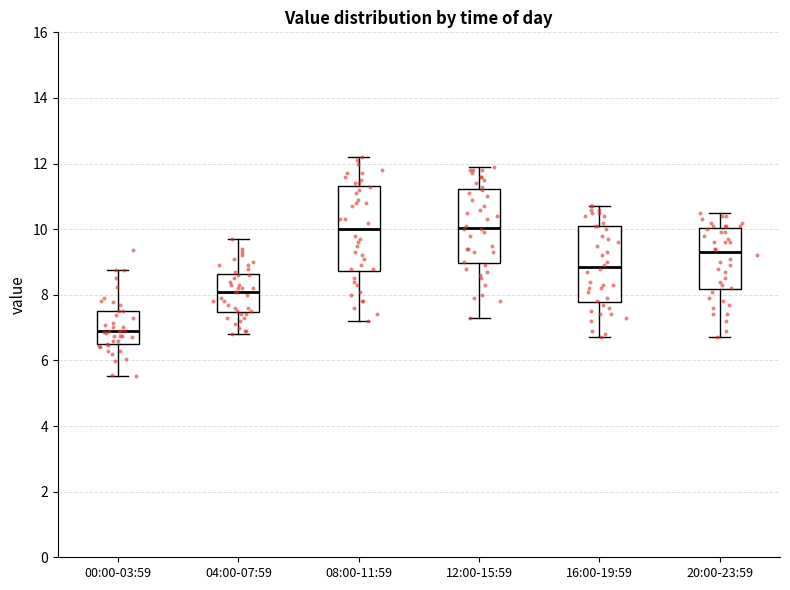

Reading left to right, transcribe this box plot: for each box, give where its median line is, the range the box spans, and where its two whiskers end, as read against the y-axis. The values are not printed on the chart, so give them approximately, as read against the axis.

00:00-03:59: median 7.0, box 6.4 to 7.6, whiskers 5.6 to 8.8
04:00-07:59: median 8.2, box 7.4 to 8.6, whiskers 6.8 to 9.8
08:00-11:59: median 10.0, box 8.8 to 11.4, whiskers 7.2 to 12.2
12:00-15:59: median 10.0, box 9.0 to 11.2, whiskers 7.4 to 12.0
16:00-19:59: median 8.8, box 7.8 to 10.2, whiskers 6.8 to 10.8
20:00-23:59: median 9.4, box 8.2 to 10.0, whiskers 6.8 to 10.6